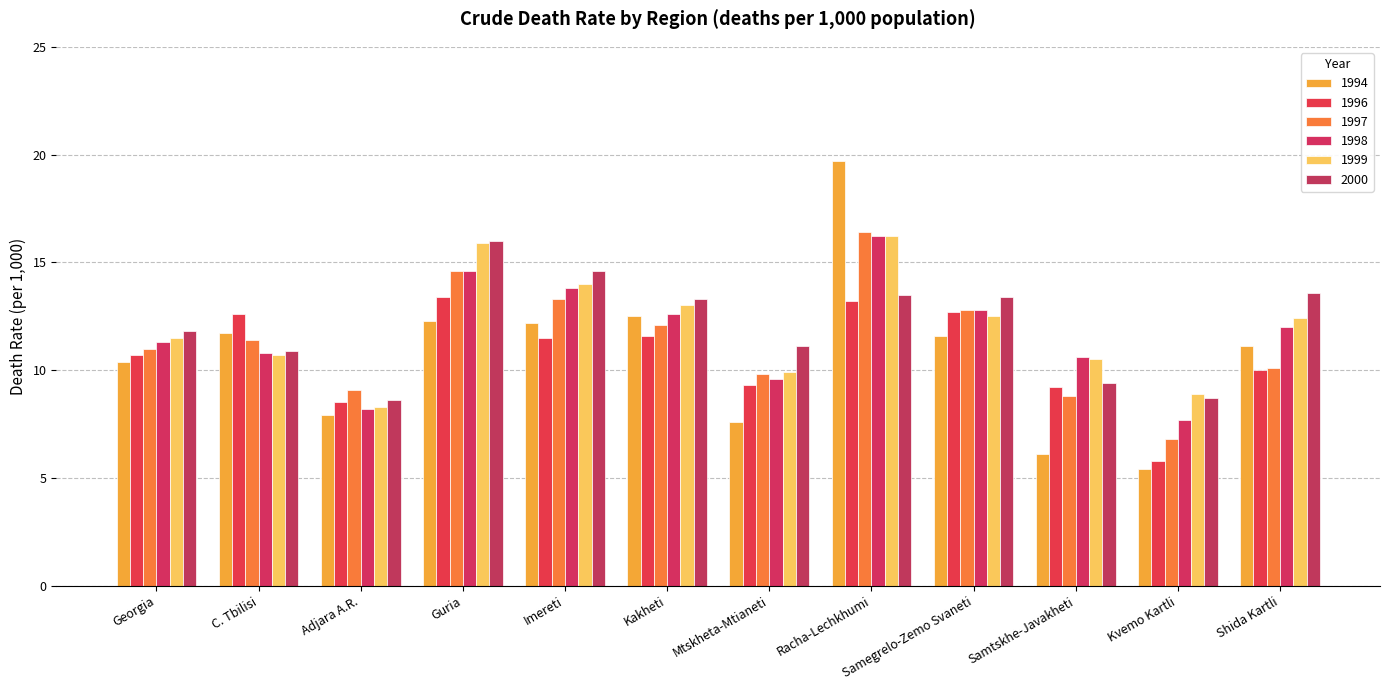

List the labels in order of 1997 value, largest first.

Racha-Lechkhumi, Guria, Imereti, Samegrelo-Zemo Svaneti, Kakheti, C. Tbilisi, Georgia, Shida Kartli, Mtskheta-Mtianeti, Adjara A.R., Samtskhe-Javakheti, Kvemo Kartli